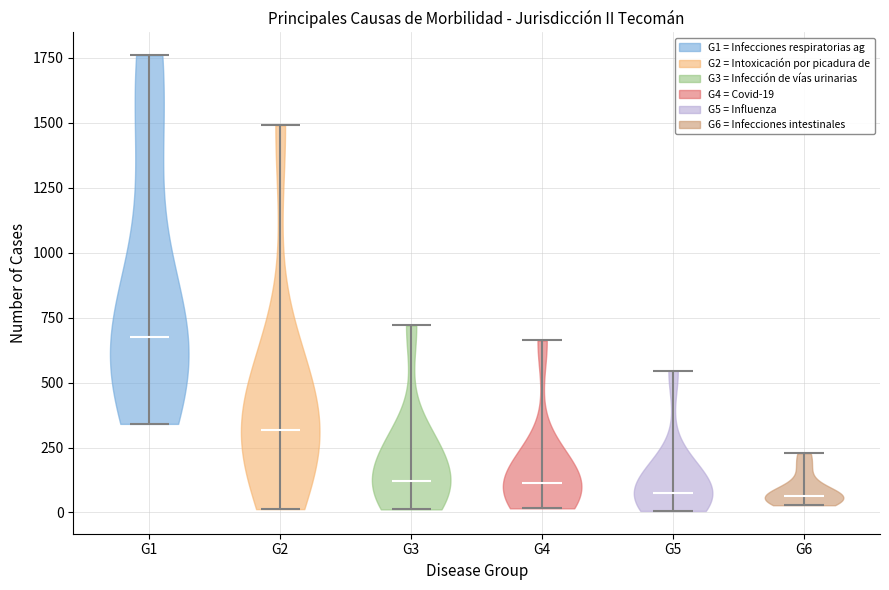

Reading left to right, read every violin against the y-axis: where its median line is, and the lowest and highest points it reaches. The values are not printed on the chart, so give them approximately, as read against the axis.

G1: median line 650, lowest point 350, highest point 1750
G2: median line 300, lowest point 0, highest point 1500
G3: median line 100, lowest point 0, highest point 700
G4: median line 100, lowest point 0, highest point 650
G5: median line 100, lowest point 0, highest point 550
G6: median line 50, lowest point 50, highest point 250